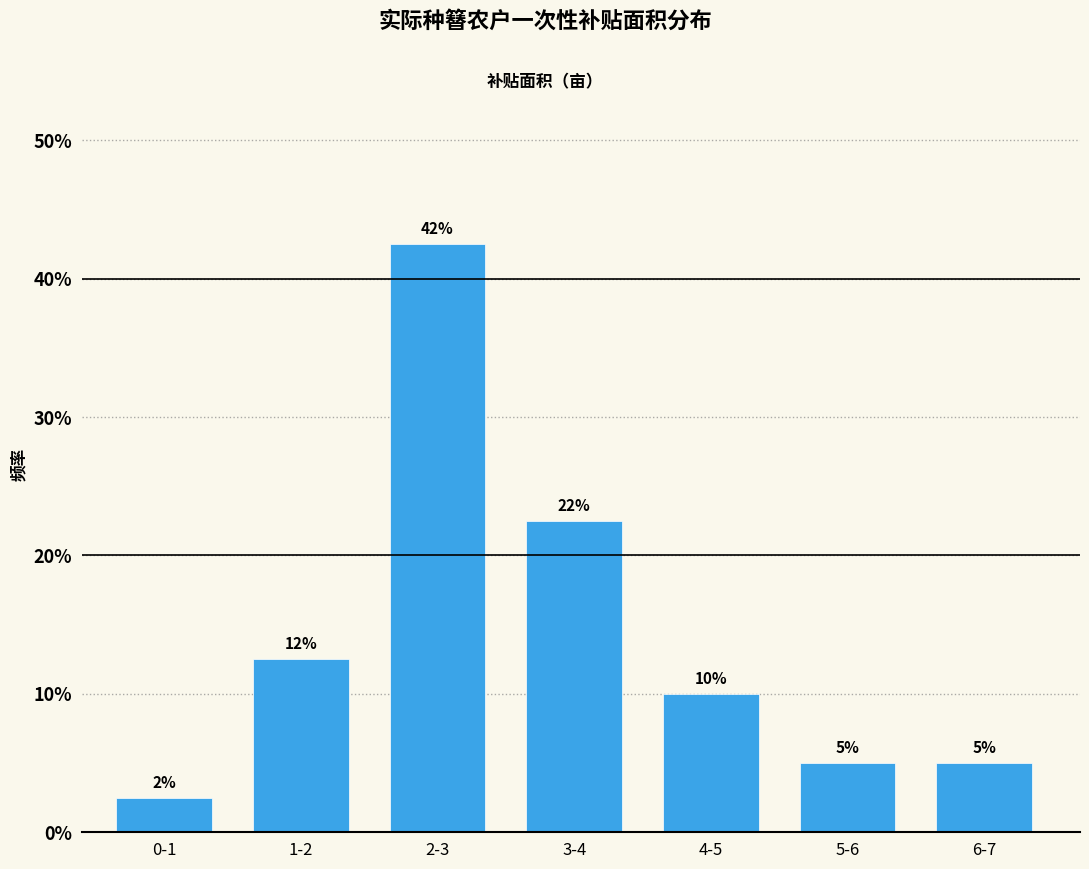

Are the bars horizontal?

No